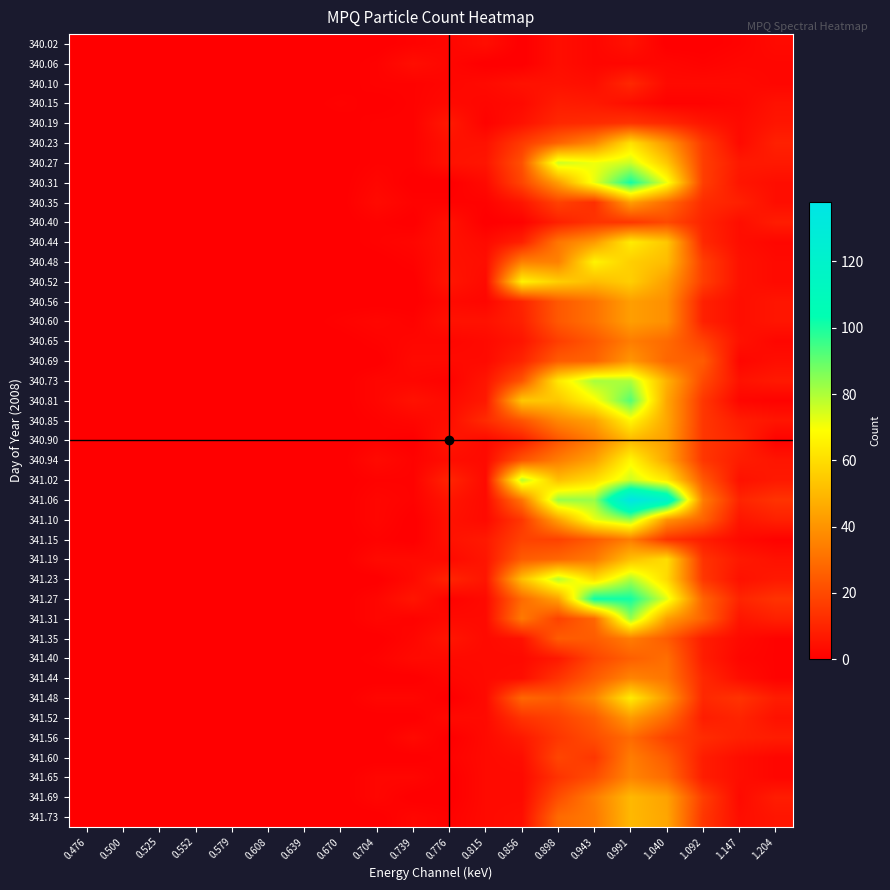

Reading left to right, extract all data points from this chart.

340.02: 0.476=0	0.500=0	0.525=0	0.552=0	0.579=0	0.608=0	0.639=0	0.670=0	0.704=0	0.739=1	0.776=2	0.815=4	0.856=0	0.898=4	0.943=2	0.991=5	1.040=0	1.092=0	1.147=1	1.204=3
340.06: 0.476=0	0.500=0	0.525=0	0.552=0	0.579=0	0.608=0	0.639=0	0.670=0	0.704=1	0.739=4	0.776=2	0.815=0	0.856=0	0.898=4	0.943=2	0.991=2	1.040=2	1.092=1	1.147=2	1.204=2
340.10: 0.476=0	0.500=0	0.525=0	0.552=0	0.579=0	0.608=0	0.639=0	0.670=0	0.704=1	0.739=1	0.776=2	0.815=3	0.856=5	0.898=5	0.943=4	0.991=11	1.040=3	1.092=3	1.147=3	1.204=2
340.15: 0.476=0	0.500=0	0.525=0	0.552=0	0.579=0	0.608=0	0.639=0	0.670=1	0.704=0	0.739=1	0.776=3	0.815=2	0.856=3	0.898=8	0.943=7	0.991=4	1.040=1	1.092=1	1.147=2	1.204=5
340.19: 0.476=0	0.500=0	0.525=0	0.552=0	0.579=0	0.608=0	0.639=0	0.670=0	0.704=1	0.739=1	0.776=7	0.815=1	0.856=5	0.898=11	0.943=12	0.991=14	1.040=11	1.092=6	1.147=3	1.204=6
340.23: 0.476=0	0.500=0	0.525=0	0.552=0	0.579=0	0.608=0	0.639=0	0.670=0	0.704=1	0.739=1	0.776=5	0.815=5	0.856=16	0.898=27	0.943=37	0.991=61	1.040=41	1.092=16	1.147=3	1.204=9
340.27: 0.476=0	0.500=0	0.525=0	0.552=0	0.579=0	0.608=0	0.639=0	0.670=0	0.704=1	0.739=1	0.776=5	0.815=6	0.856=22	0.898=76	0.943=71	0.991=76	1.040=54	1.092=17	1.147=7	1.204=7
340.31: 0.476=0	0.500=0	0.525=0	0.552=0	0.579=0	0.608=0	0.639=0	0.670=0	0.704=2	0.739=0	0.776=0	0.815=3	0.856=19	0.898=43	0.943=72	0.991=101	1.040=71	1.092=17	1.147=6	1.204=4
340.35: 0.476=0	0.500=0	0.525=0	0.552=0	0.579=0	0.608=0	0.639=0	0.670=0	0.704=3	0.739=1	0.776=1	0.815=1	0.856=6	0.898=18	0.943=13	0.991=43	1.040=29	1.092=12	1.147=9	1.204=4
340.40: 0.476=0	0.500=0	0.525=0	0.552=0	0.579=0	0.608=0	0.639=0	0.670=0	0.704=1	0.739=0	0.776=5	0.815=0	0.856=1	0.898=9	0.943=14	0.991=15	1.040=20	1.092=10	1.147=4	1.204=8
340.44: 0.476=0	0.500=0	0.525=0	0.552=0	0.579=0	0.608=0	0.639=0	0.670=0	0.704=1	0.739=2	0.776=5	0.815=3	0.856=9	0.898=32	0.943=42	0.991=64	1.040=54	1.092=11	1.147=4	1.204=2
340.48: 0.476=0	0.500=0	0.525=0	0.552=0	0.579=0	0.608=0	0.639=0	0.670=0	0.704=0	0.739=1	0.776=5	0.815=4	0.856=35	0.898=35	0.943=66	0.991=56	1.040=51	1.092=17	1.147=5	1.204=3
340.52: 0.476=0	0.500=0	0.525=0	0.552=0	0.579=0	0.608=0	0.639=0	0.670=0	0.704=0	0.739=0	0.776=6	0.815=3	0.856=66	0.898=56	0.943=51	0.991=56	1.040=43	1.092=17	1.147=5	1.204=3
340.56: 0.476=0	0.500=0	0.525=0	0.552=0	0.579=0	0.608=0	0.639=0	0.670=0	0.704=0	0.739=0	0.776=3	0.815=2	0.856=10	0.898=24	0.943=31	0.991=43	1.040=39	1.092=9	1.147=4	1.204=6
340.60: 0.476=0	0.500=0	0.525=0	0.552=0	0.579=0	0.608=0	0.639=0	0.670=1	0.704=2	0.739=1	0.776=5	0.815=5	0.856=9	0.898=24	0.943=31	0.991=43	1.040=39	1.092=9	1.147=4	1.204=6
340.65: 0.476=0	0.500=0	0.525=0	0.552=0	0.579=0	0.608=0	0.639=0	0.670=0	0.704=1	0.739=2	0.776=2	0.815=3	0.856=6	0.898=17	0.943=24	0.991=34	1.040=29	1.092=18	1.147=5	1.204=2
340.69: 0.476=0	0.500=0	0.525=0	0.552=0	0.579=0	0.608=0	0.639=0	0.670=0	0.704=0	0.739=3	0.776=3	0.815=3	0.856=10	0.898=25	0.943=27	0.991=41	1.040=28	1.092=25	1.147=2	1.204=4
340.73: 0.476=0	0.500=0	0.525=0	0.552=0	0.579=0	0.608=0	0.639=0	0.670=0	0.704=2	0.739=2	0.776=1	0.815=6	0.856=23	0.898=63	0.943=81	0.991=80	1.040=48	1.092=20	1.147=5	1.204=7
340.81: 0.476=0	0.500=0	0.525=0	0.552=0	0.579=0	0.608=0	0.639=0	0.670=0	0.704=2	0.739=5	0.776=3	0.815=7	0.856=54	0.898=54	0.943=68	0.991=92	1.040=45	1.092=15	1.147=2	1.204=1
340.85: 0.476=0	0.500=0	0.525=0	0.552=0	0.579=0	0.608=0	0.639=0	0.670=0	0.704=1	0.739=2	0.776=4	0.815=12	0.856=23	0.898=37	0.943=44	0.991=67	1.040=45	1.092=15	1.147=8	1.204=6
340.90: 0.476=0	0.500=0	0.525=0	0.552=0	0.579=0	0.608=0	0.639=0	0.670=0	0.704=1	0.739=0	0.776=6	0.815=3	0.856=8	0.898=23	0.943=34	0.991=50	1.040=43	1.092=15	1.147=10	1.204=1
340.94: 0.476=0	0.500=0	0.525=0	0.552=0	0.579=0	0.608=0	0.639=0	0.670=0	0.704=3	0.739=1	0.776=4	0.815=3	0.856=23	0.898=34	0.943=44	0.991=67	1.040=45	1.092=15	1.147=8	1.204=6
341.02: 0.476=0	0.500=0	0.525=0	0.552=0	0.579=0	0.608=0	0.639=0	0.670=0	0.704=1	0.739=1	0.776=10	0.815=3	0.856=79	0.898=52	0.943=60	0.991=76	1.040=63	1.092=24	1.147=5	1.204=7
341.06: 0.476=0	0.500=0	0.525=0	0.552=0	0.579=0	0.608=0	0.639=0	0.670=0	0.704=2	0.739=1	0.776=6	0.815=3	0.856=32	0.898=83	0.943=83	0.991=138	1.040=120	1.092=34	1.147=10	1.204=14
341.10: 0.476=0	0.500=0	0.525=0	0.552=0	0.579=0	0.608=0	0.639=0	0.670=0	0.704=2	0.739=0	0.776=5	0.815=3	0.856=15	0.898=44	0.943=72	0.991=83	1.040=40	1.092=27	1.147=6	1.204=9
341.15: 0.476=0	0.500=0	0.525=0	0.552=0	0.579=0	0.608=0	0.639=0	0.670=0	0.704=1	0.739=0	0.776=5	0.815=7	0.856=18	0.898=18	0.943=25	0.991=34	1.040=14	1.092=8	1.147=3	1.204=1
341.19: 0.476=0	0.500=0	0.525=0	0.552=0	0.579=0	0.608=0	0.639=0	0.670=0	0.704=3	0.739=3	0.776=3	0.815=6	0.856=25	0.898=28	0.943=33	0.991=52	1.040=60	1.092=14	1.147=7	1.204=5
341.23: 0.476=0	0.500=0	0.525=0	0.552=0	0.579=0	0.608=0	0.639=0	0.670=0	0.704=0	0.739=3	0.776=10	0.815=6	0.856=52	0.898=79	0.943=60	0.991=80	1.040=59	1.092=15	1.147=5	1.204=7
341.27: 0.476=0	0.500=0	0.525=0	0.552=0	0.579=0	0.608=0	0.639=0	0.670=0	0.704=2	0.739=6	0.776=1	0.815=3	0.856=29	0.898=44	0.943=102	0.991=101	1.040=73	1.092=27	1.147=10	1.204=14
341.31: 0.476=0	0.500=0	0.525=0	0.552=0	0.579=0	0.608=0	0.639=0	0.670=0	0.704=2	0.739=1	0.776=3	0.815=3	0.856=33	0.898=18	0.943=28	0.991=83	1.040=43	1.092=27	1.147=6	1.204=9
341.35: 0.476=0	0.500=0	0.525=0	0.552=0	0.579=0	0.608=0	0.639=0	0.670=0	0.704=0	0.739=2	0.776=6	0.815=3	0.856=5	0.898=25	0.943=25	0.991=34	1.040=25	1.092=8	1.147=3	1.204=1
341.40: 0.476=0	0.500=0	0.525=0	0.552=0	0.579=0	0.608=0	0.639=0	0.670=0	0.704=1	0.739=3	0.776=3	0.815=3	0.856=3	0.898=7	0.943=19	0.991=26	1.040=30	1.092=8	1.147=2	1.204=1
341.44: 0.476=0	0.500=0	0.525=0	0.552=0	0.579=0	0.608=0	0.639=0	0.670=0	0.704=0	0.739=0	0.776=2	0.815=3	0.856=4	0.898=14	0.943=25	0.991=36	1.040=32	1.092=11	1.147=4	1.204=1
341.48: 0.476=0	0.500=0	0.525=0	0.552=0	0.579=0	0.608=0	0.639=0	0.670=0	0.704=2	0.739=2	0.776=0	0.815=3	0.856=28	0.898=25	0.943=36	0.991=64	1.040=41	1.092=11	1.147=14	1.204=8
341.52: 0.476=0	0.500=0	0.525=0	0.552=0	0.579=0	0.608=0	0.639=0	0.670=0	0.704=0	0.739=0	0.776=3	0.815=3	0.856=14	0.898=18	0.943=25	0.991=42	1.040=29	1.092=8	1.147=10	1.204=5
341.56: 0.476=0	0.500=0	0.525=0	0.552=0	0.579=0	0.608=0	0.639=0	0.670=0	0.704=0	0.739=3	0.776=0	0.815=3	0.856=7	0.898=15	0.943=21	0.991=29	1.040=18	1.092=12	1.147=9	1.204=8
341.60: 0.476=0	0.500=0	0.525=0	0.552=0	0.579=0	0.608=0	0.639=0	0.670=0	0.704=0	0.739=0	0.776=1	0.815=3	0.856=4	0.898=19	0.943=15	0.991=34	1.040=25	1.092=8	1.147=4	1.204=2
341.65: 0.476=0	0.500=0	0.525=0	0.552=0	0.579=0	0.608=0	0.639=0	0.670=0	0.704=2	0.739=2	0.776=0	0.815=3	0.856=3	0.898=14	0.943=21	0.991=36	1.040=29	1.092=8	1.147=4	1.204=2
341.69: 0.476=0	0.500=0	0.525=0	0.552=0	0.579=0	0.608=0	0.639=0	0.670=0	0.704=2	0.739=0	0.776=0	0.815=3	0.856=3	0.898=21	0.943=34	0.991=50	1.040=44	1.092=17	1.147=3	1.204=8
341.73: 0.476=0	0.500=0	0.525=0	0.552=0	0.579=0	0.608=0	0.639=0	0.670=0	0.704=0	0.739=2	0.776=1	0.815=3	0.856=4	0.898=29	0.943=33	0.991=50	1.040=45	1.092=15	1.147=4	1.204=6